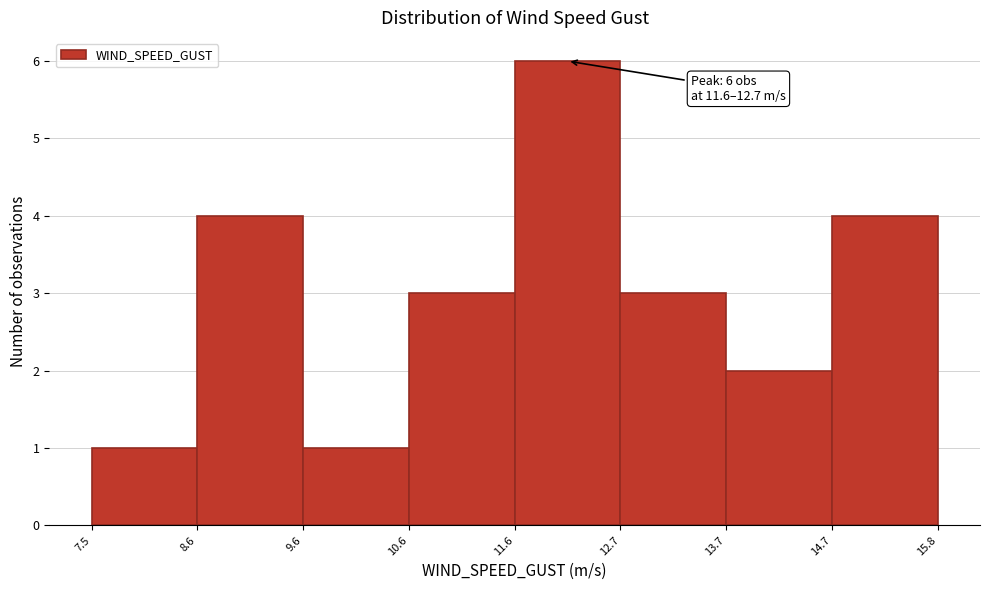

Which range on the x-axis has the tallest bar?

11.6 to 12.7